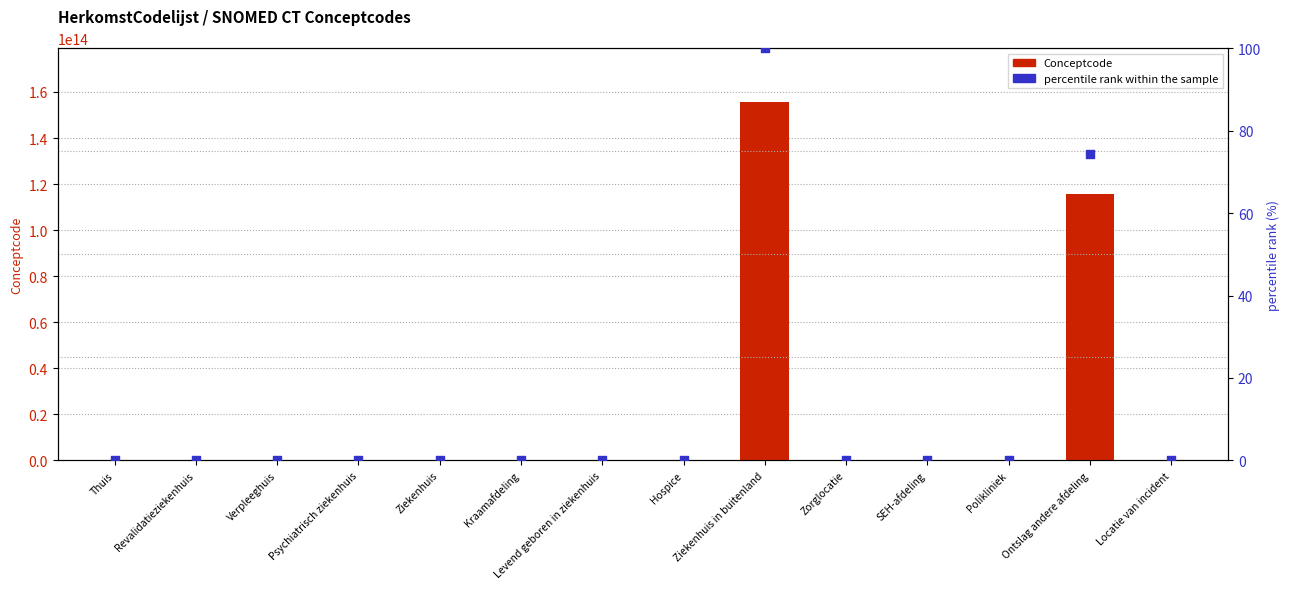

Is the value of Conceptcode at Ontslag andere afdeling greater than the value of percentile rank within the sample at Polikliniek?

Yes